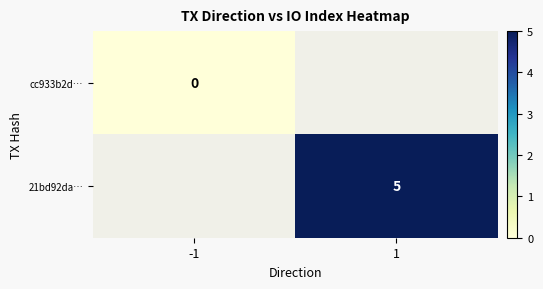

The 21bd92da… series shows 7 at 1. True or false?

False